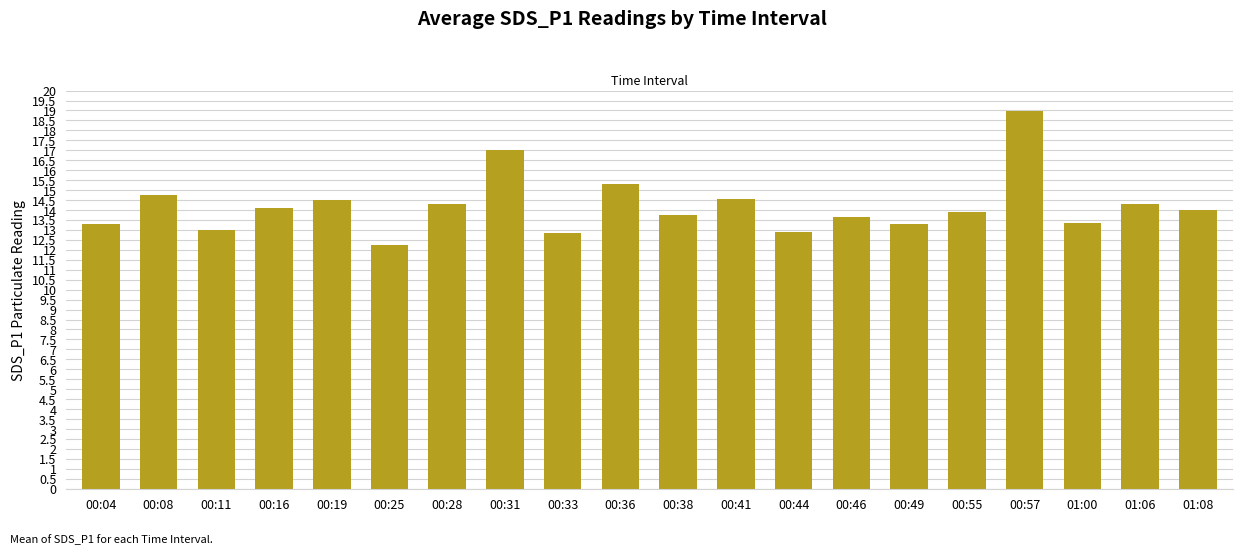

Is it true that the value at 00:41 is 14.6?

True